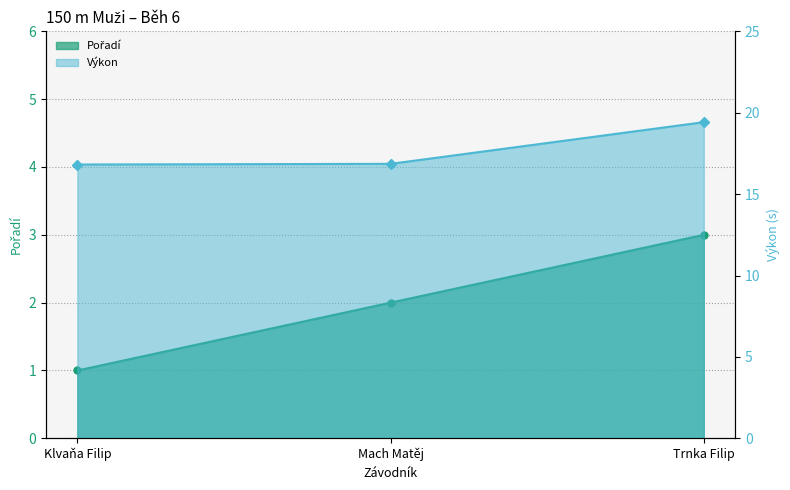

True or false: Výkon has a value of 11.0 at Mach Matěj.

False